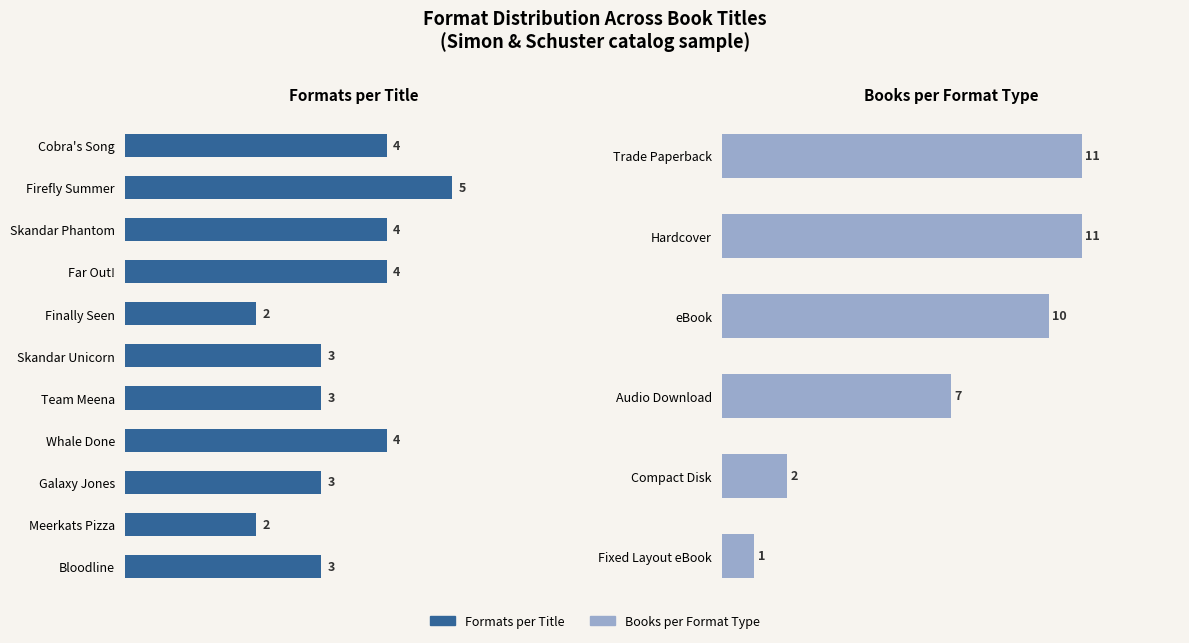

List the labels in order of value, smallest first.

Finally Seen, Meerkats Pizza, Skandar Unicorn, Team Meena, Galaxy Jones, Bloodline, Cobra's Song, Skandar Phantom, Far Out!, Whale Done, Firefly Summer